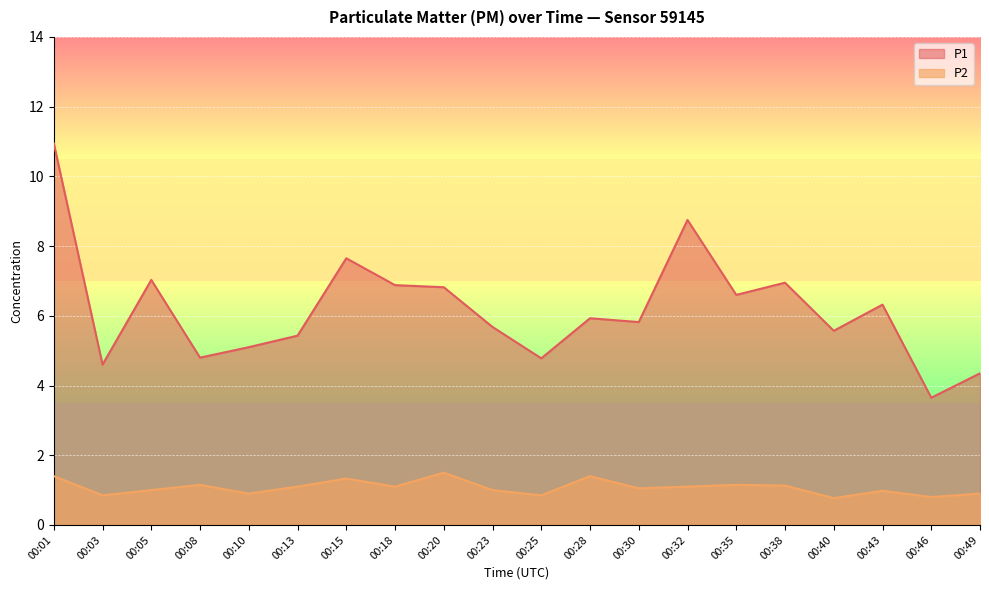

What is the approximate value of P2 at 00:40?

0.8